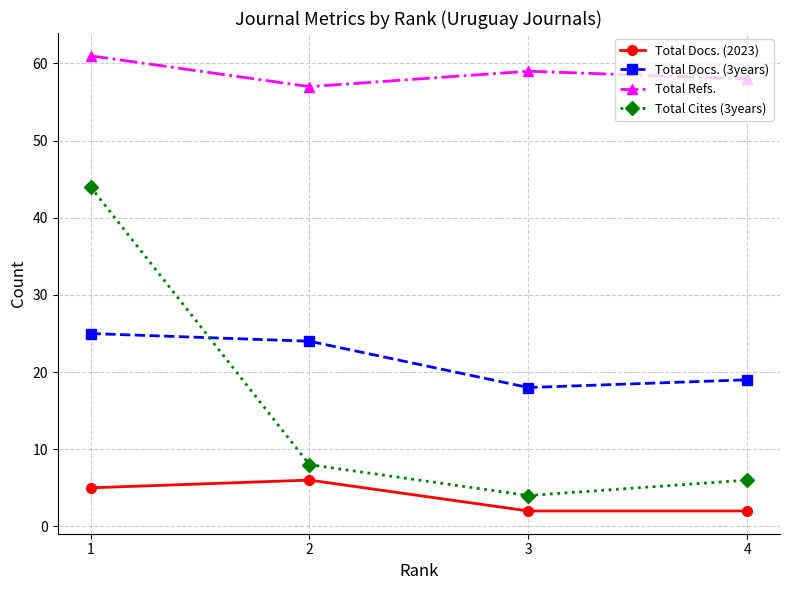

What is the sum of all Total Docs. (3years) values?

86